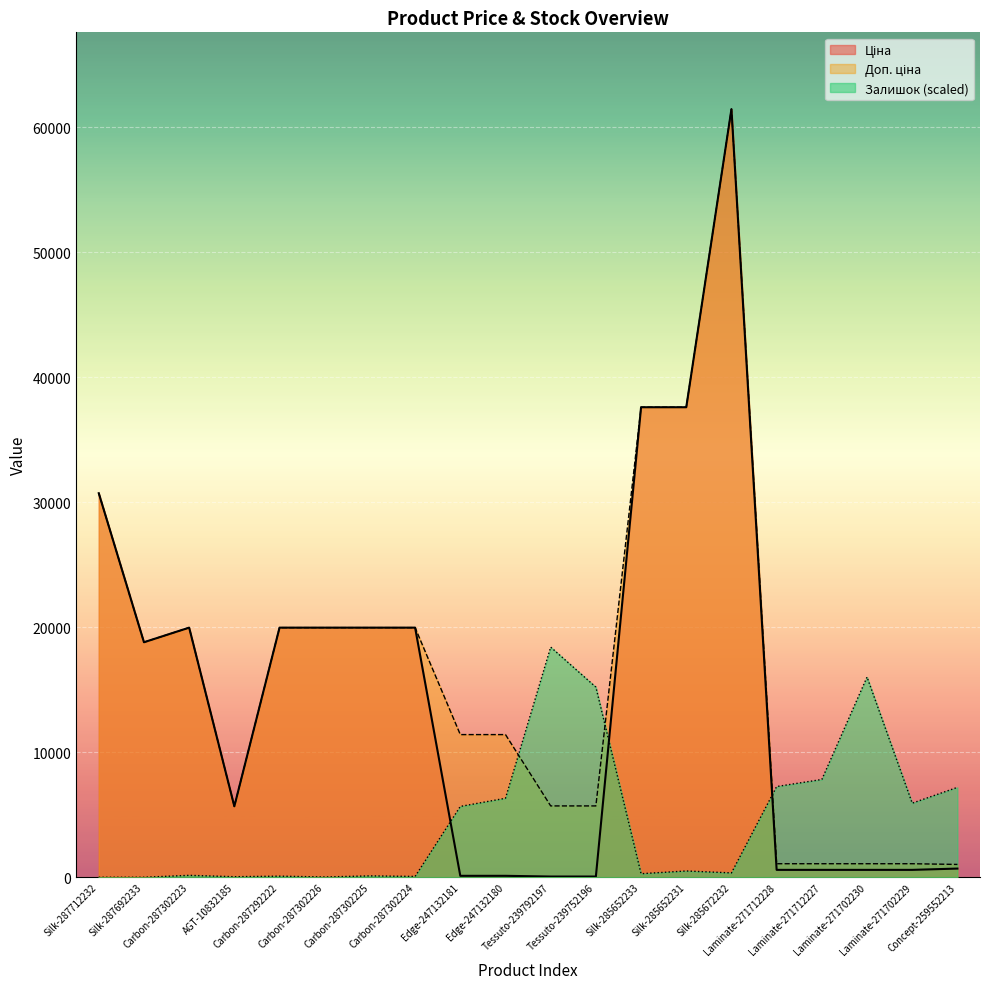

Rank the series at Edge-247132181 from highest to lowest value.

Доп. ціна, Залишок, Ціна